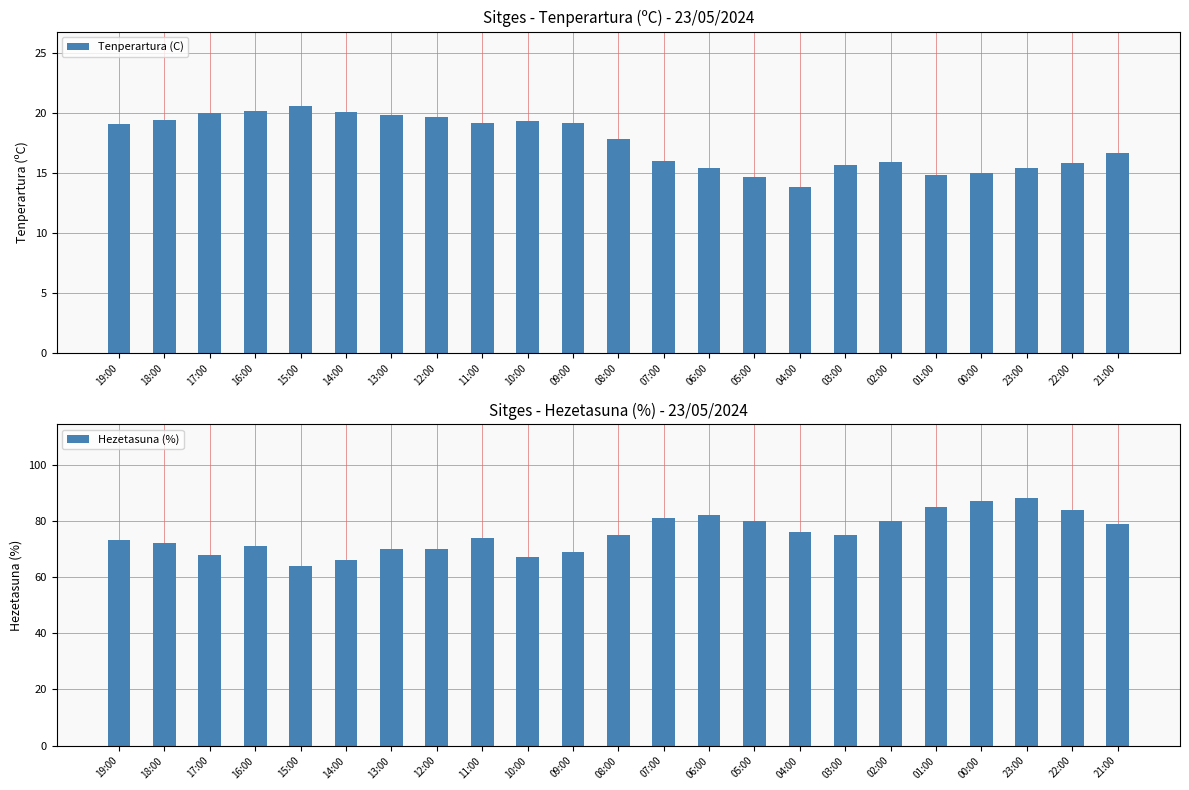

List the series in order of their overall mean, lowest first.

Tenperartura (C), Hezetasuna (%)